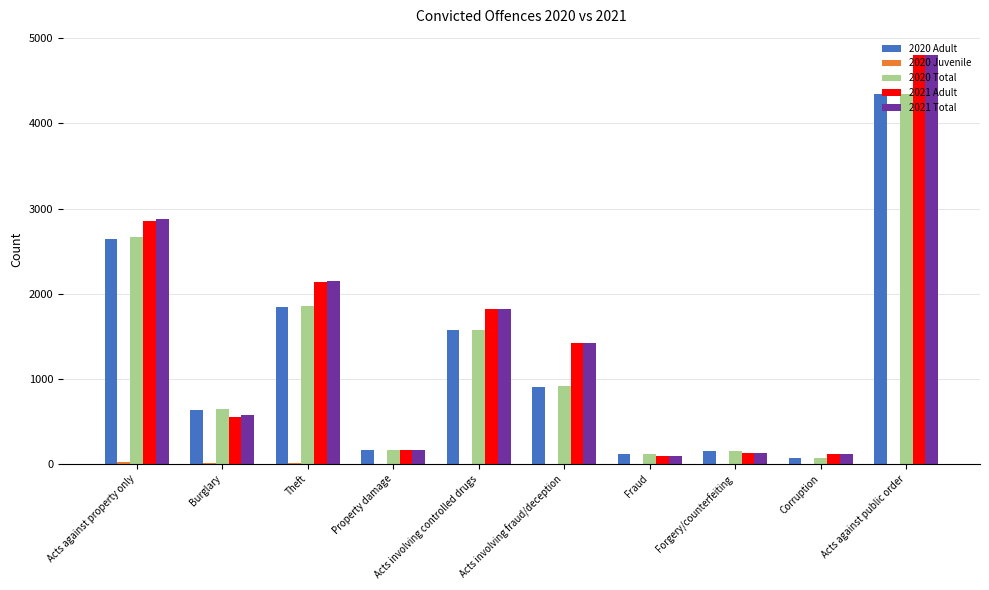

What is the spread (max minus min) of values at Acts involving controlled drugs?

1817